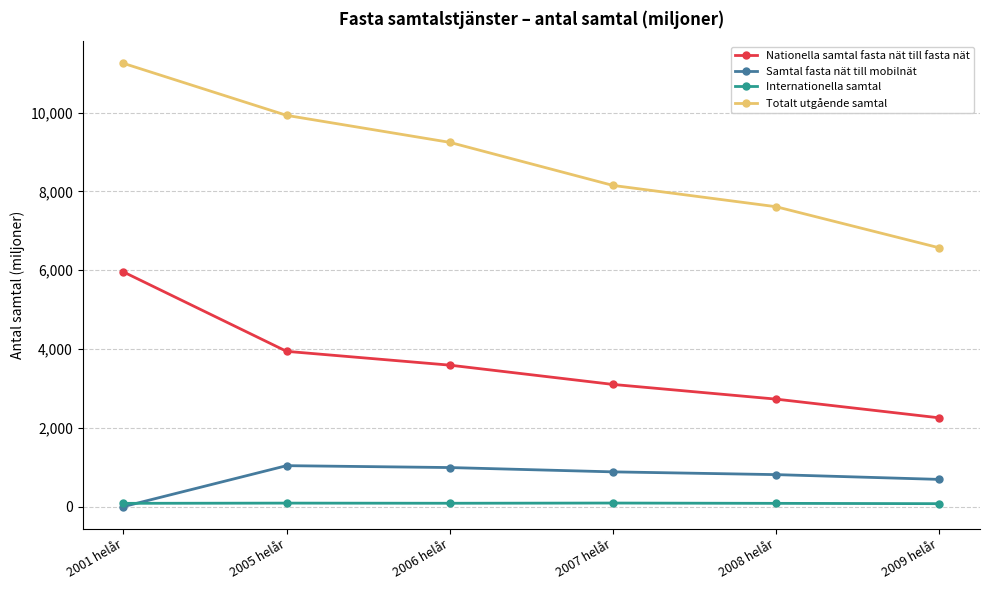

Rank the series by their maximum value, from highest to lowest.

Totalt utgående samtal, Nationella samtal fasta nät till fasta nät, Samtal fasta nät till mobilnät, Internationella samtal